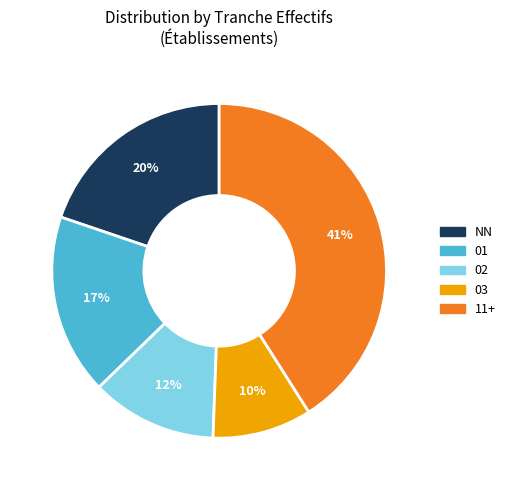

To the nearest percent, what is the difference between the largest and smallest slice percentages?

31%